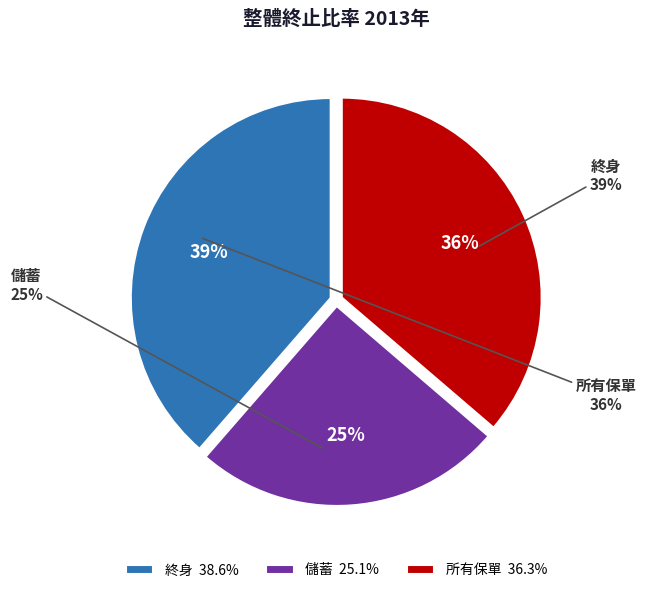

Between 所有保單 and 儲蓄, which is larger?

所有保單